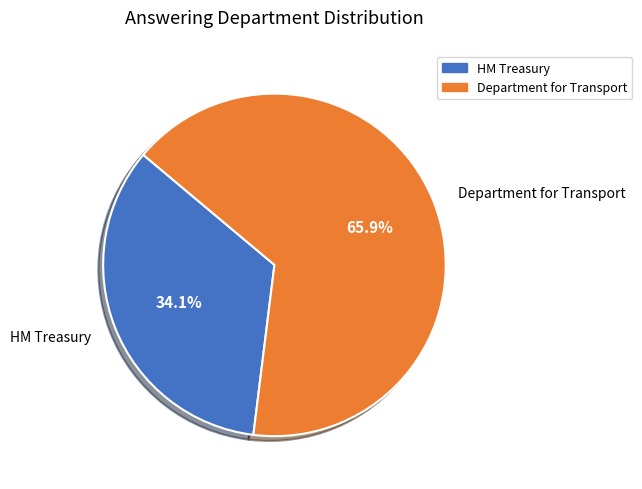

Rank the categories by value from highest to lowest.

Department for Transport, HM Treasury